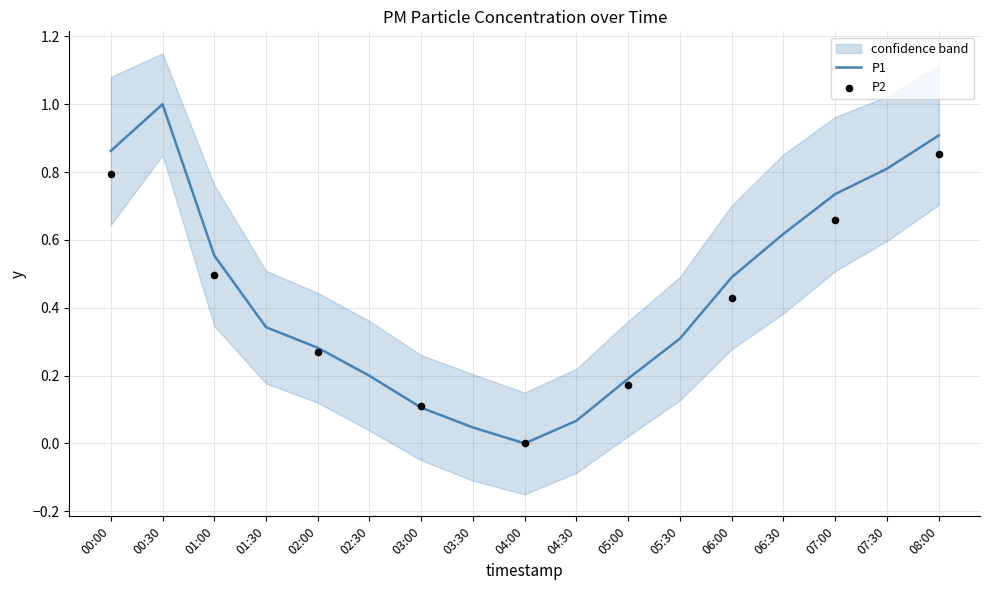

Which has a higher value, 04:30 or 07:30?

07:30